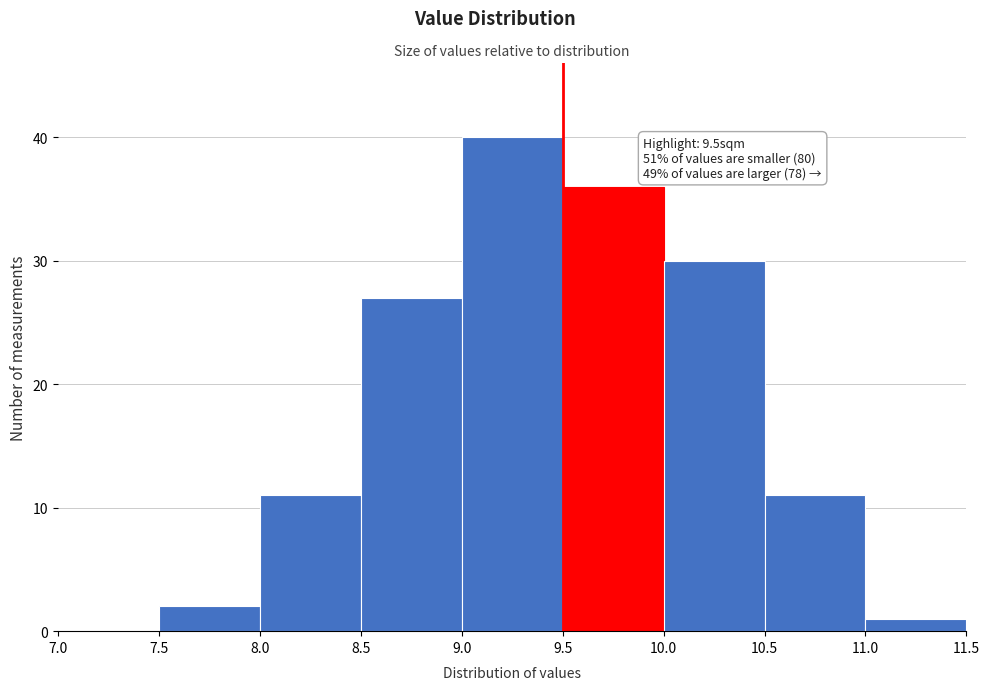

Which range on the x-axis has the tallest bar?

9.0 to 9.5